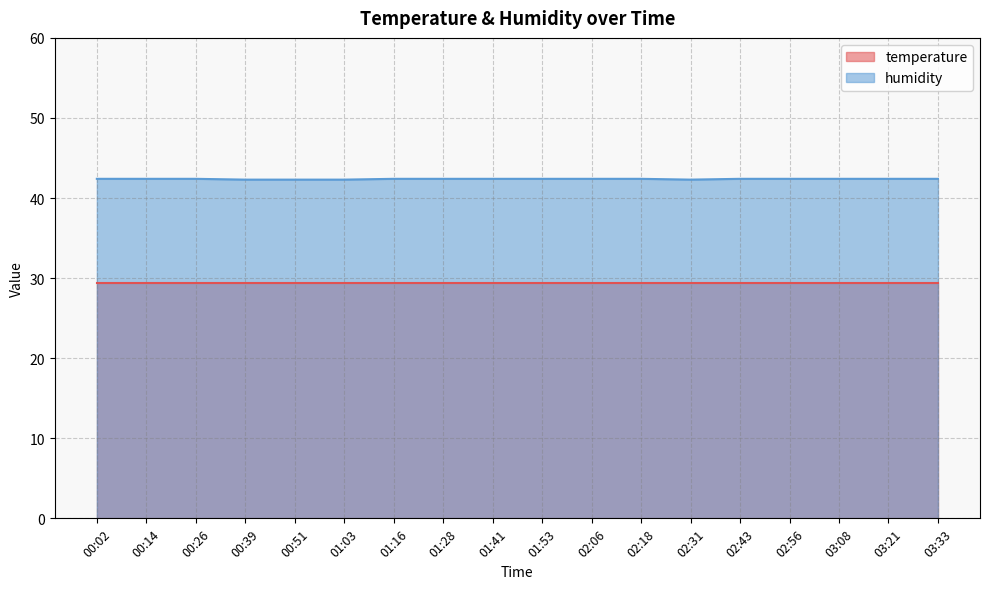

What position from the right is 00:26?

16